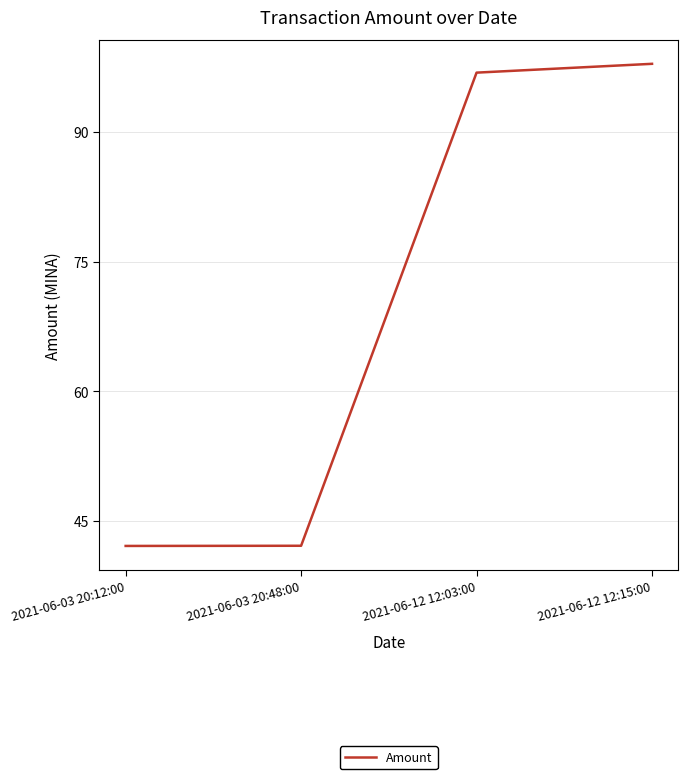

The chart shows a value of 67.8 at 2021-06-03 20:12:00. True or false?

False